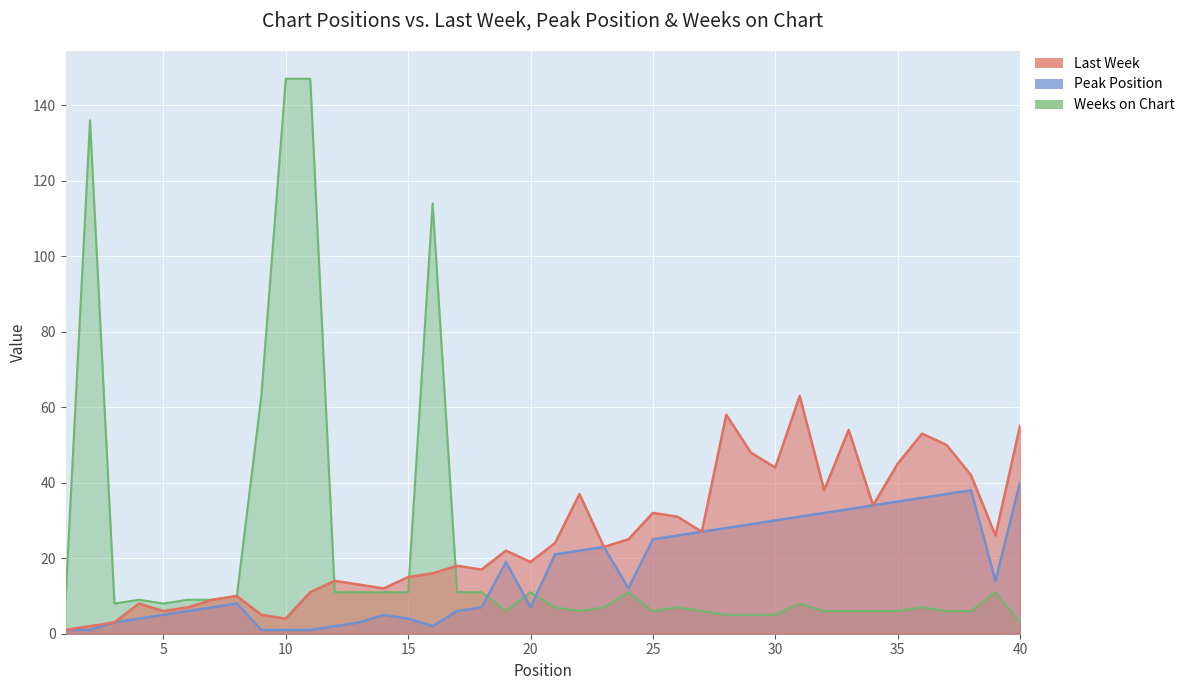

How many lines are shown in the chart?

3